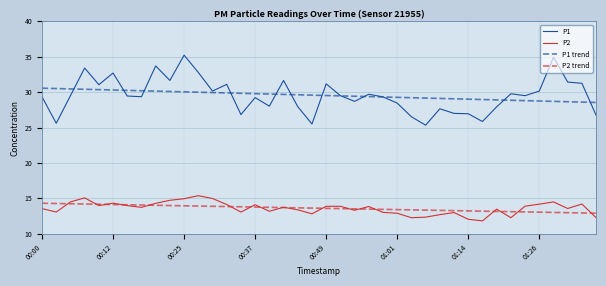

At how many categories does at least one series exceed 28?

40